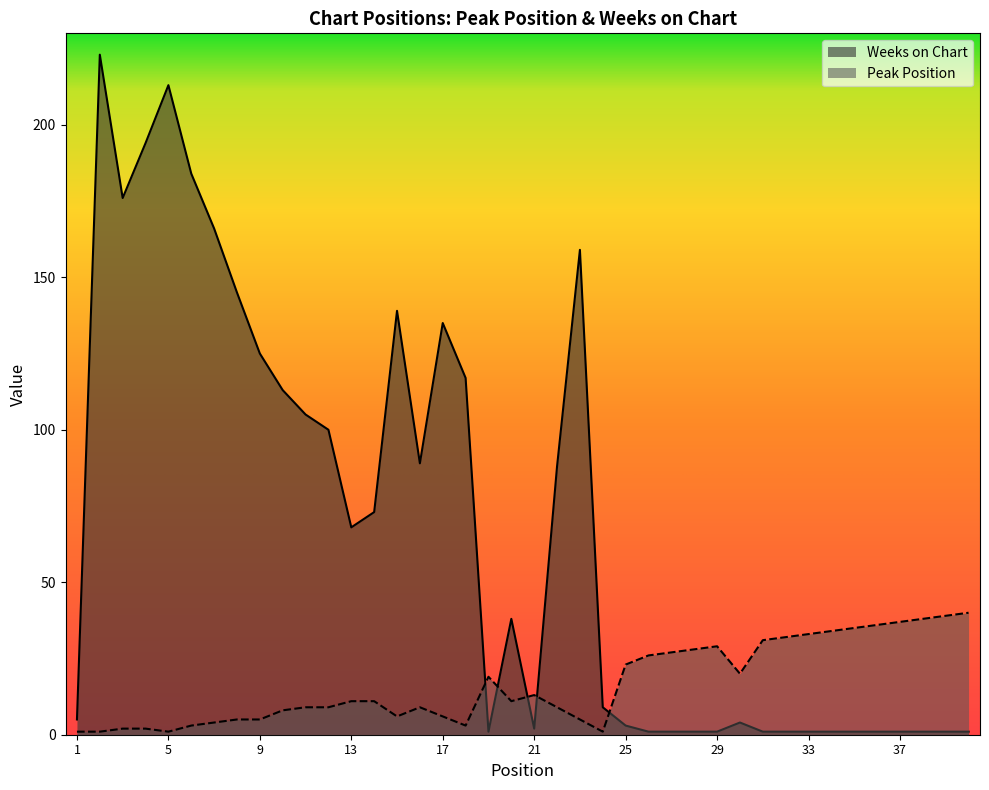

How many lines are shown in the chart?

2